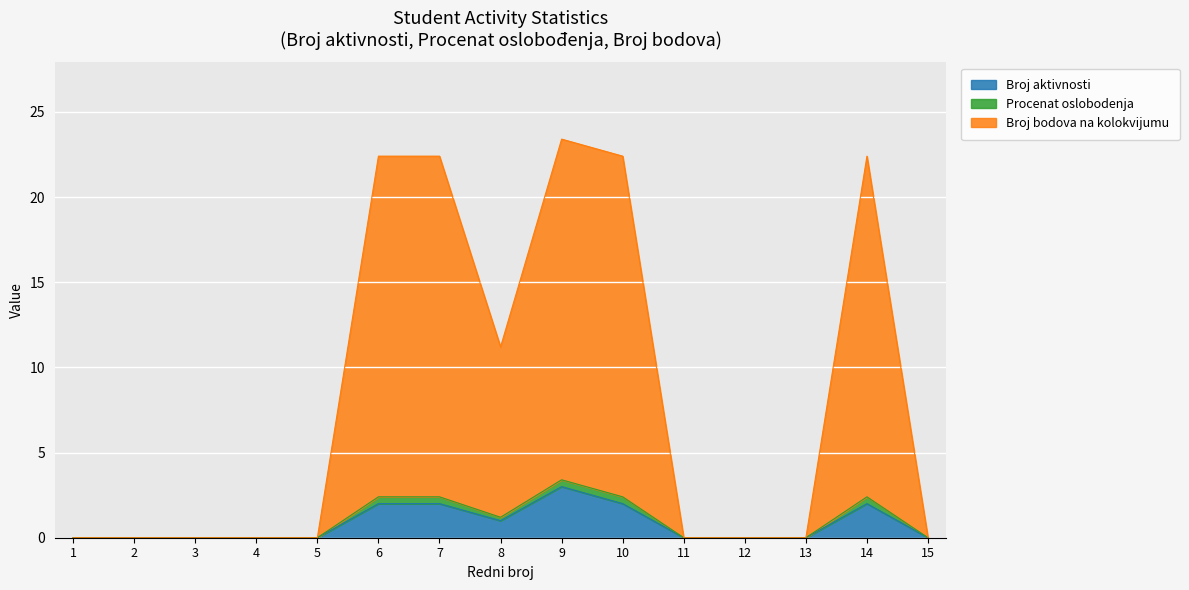

True or false: Broj aktivnosti has a value of 1.9 at 15.

False